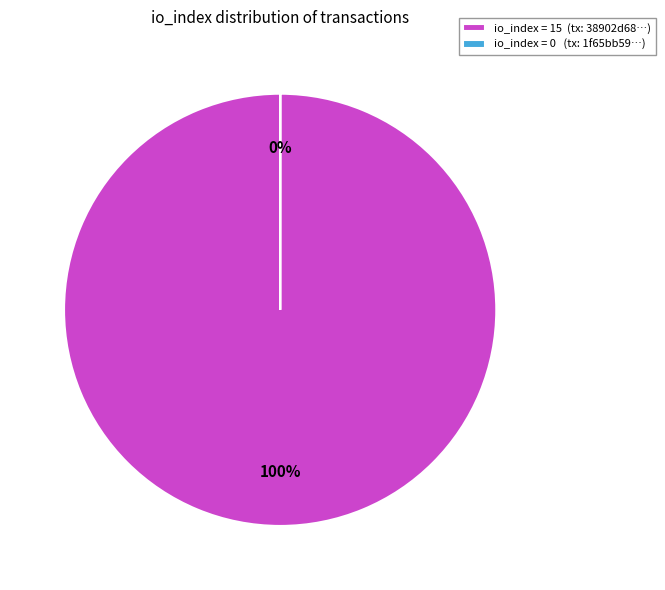

True or false: io_index=15 accounts for 99% of the total.

False